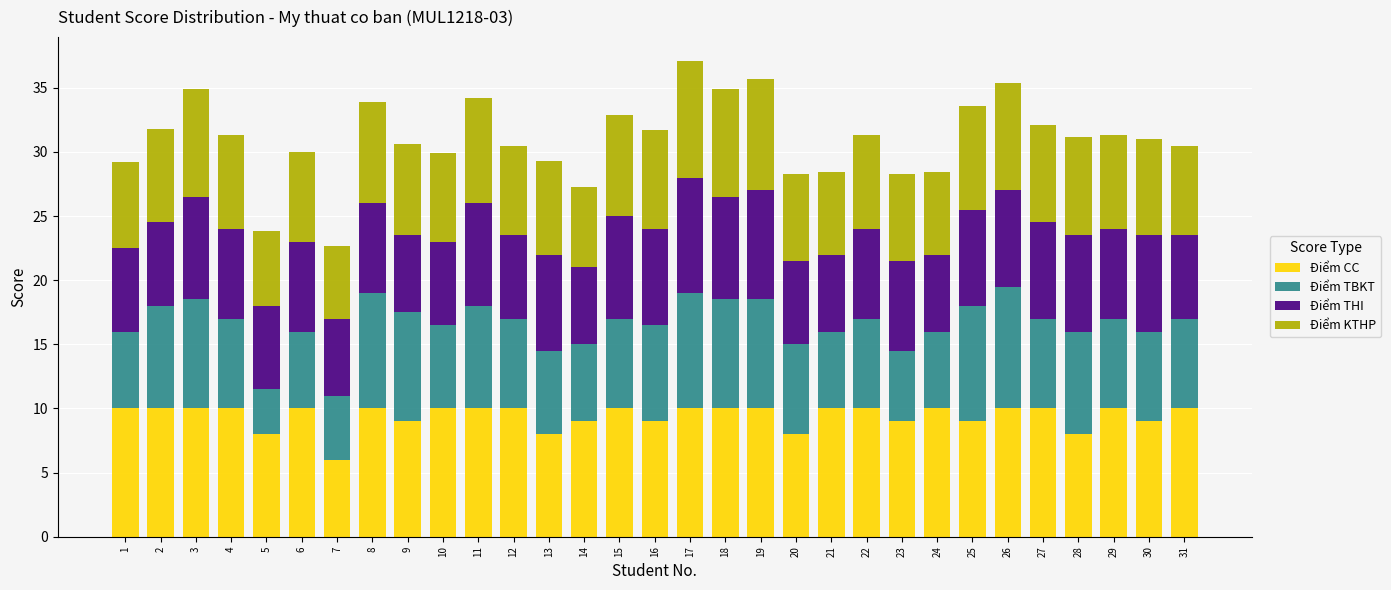

What is the value of the Điểm CC bar at the 25th from the left?

9.0